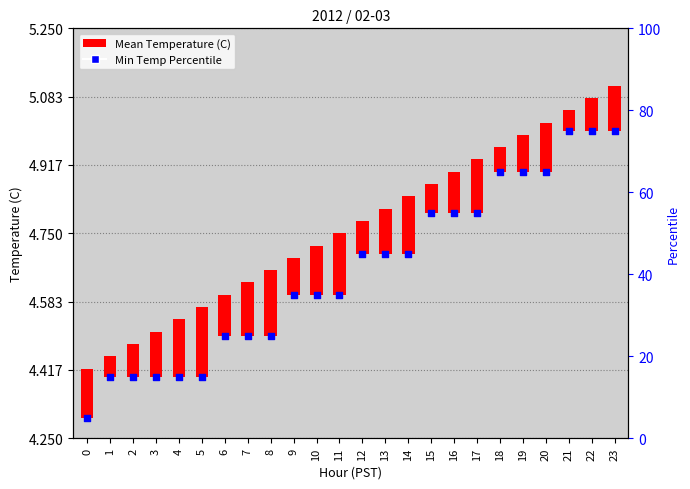

Is the value of Min Temp Percentile at 7 greater than the value of Mean Temperature (C) at 11?

Yes